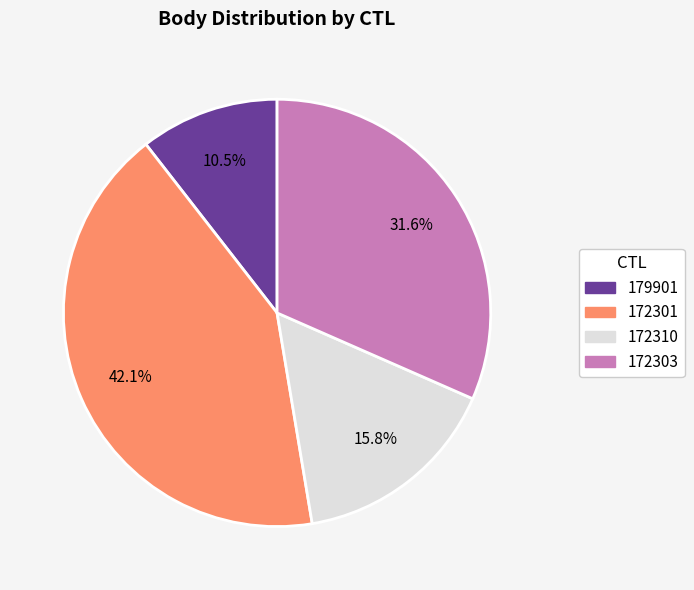

To the nearest percent, what portion does 172310 represent?

16%